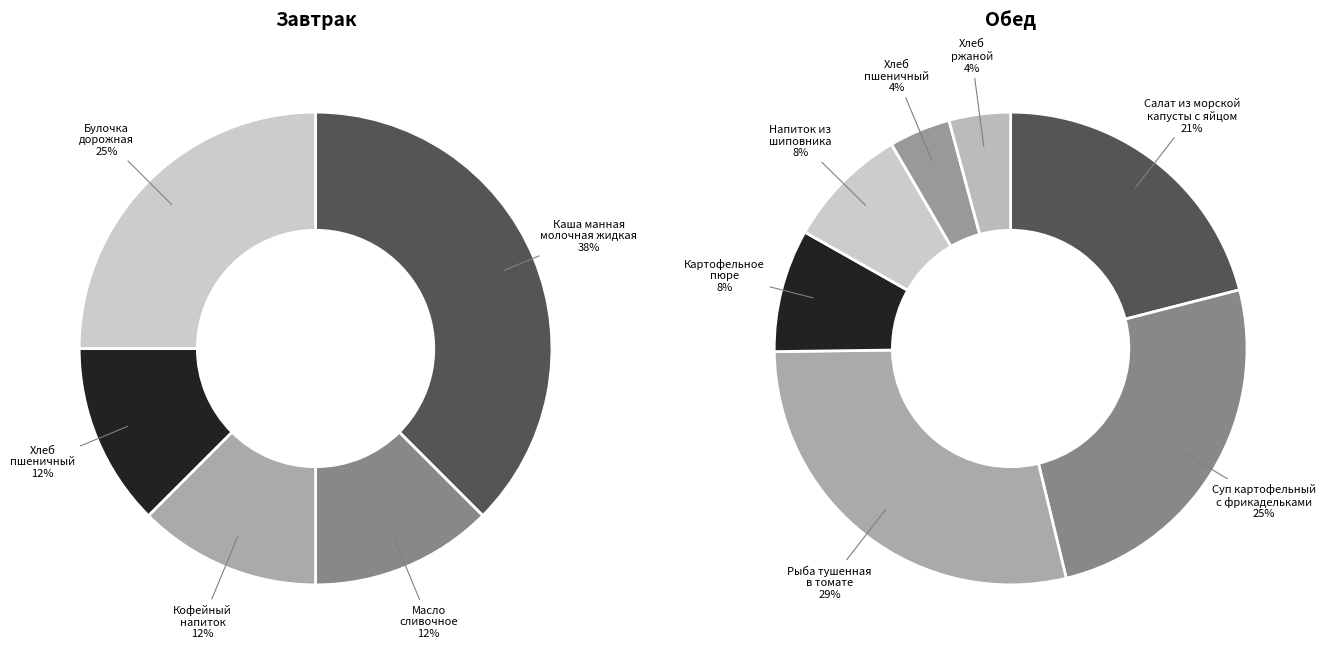

To the nearest percent, what is the combined percentage of Обед and Завтрак?

100%